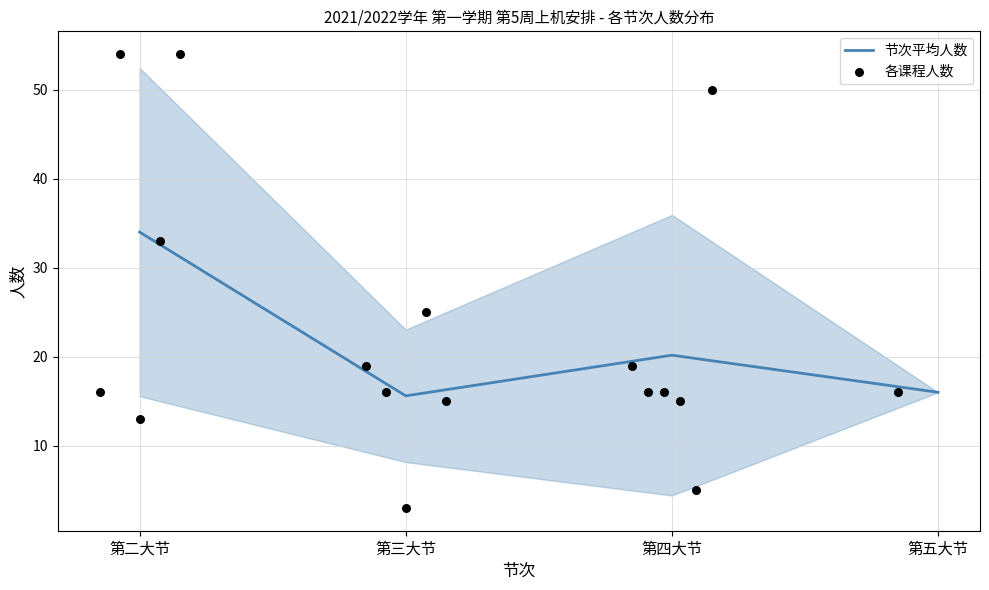

Which has a higher value, 第四大节 or 第二大节?

第二大节